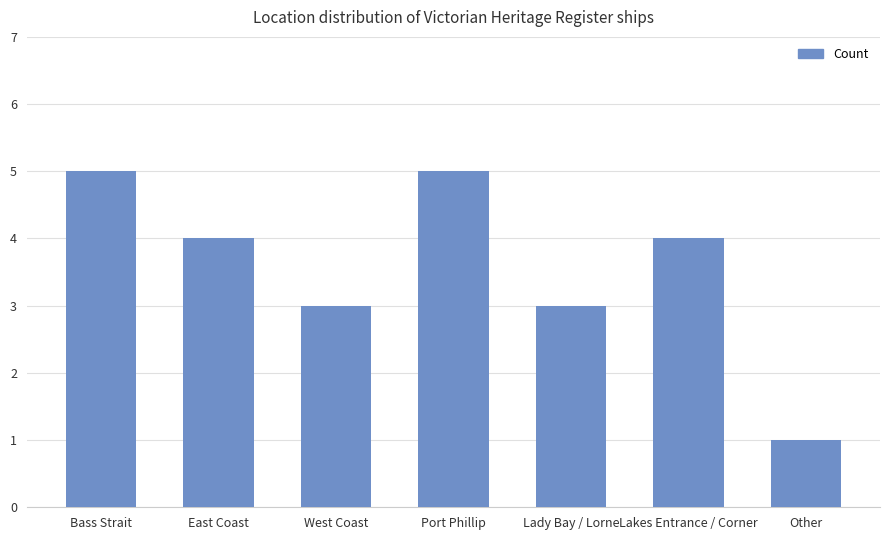

What is the difference between the maximum and minimum values?

4